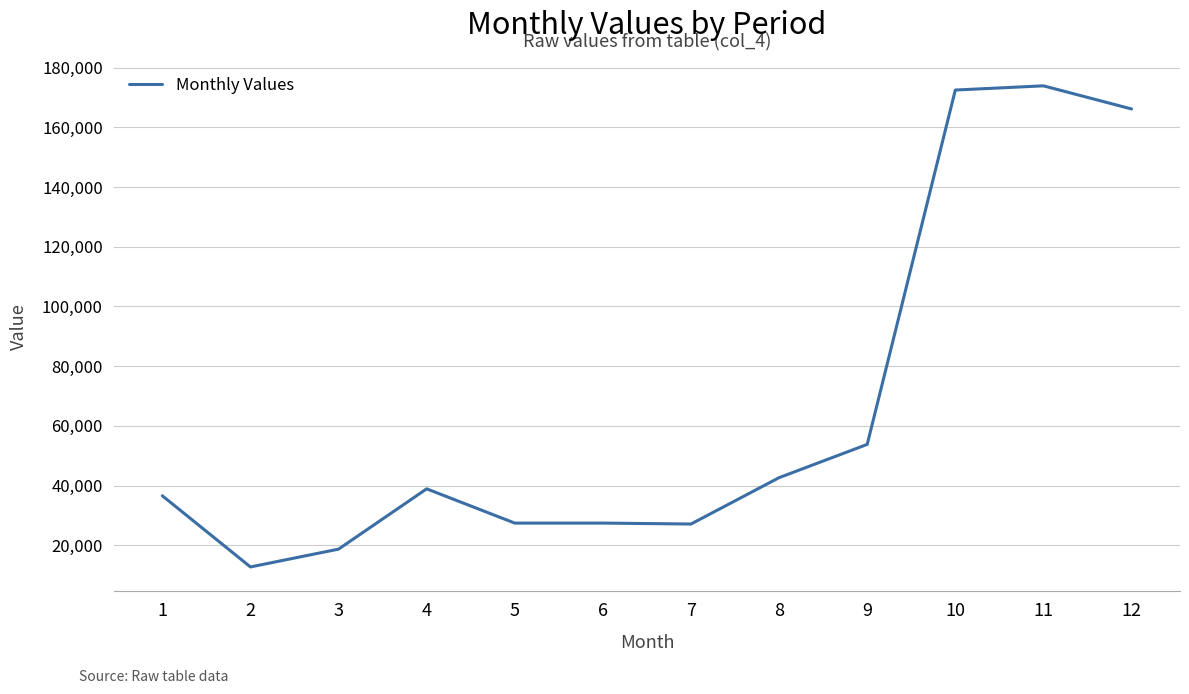

What is the change in value from 3 to 8?

+23941.3